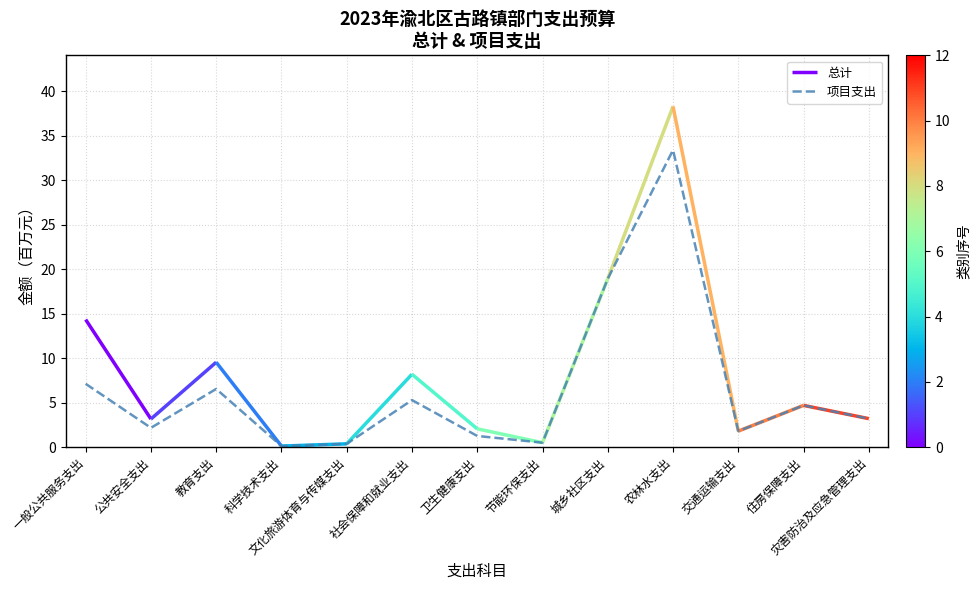

Is it true that 项目支出 equals 3.2 at 灾害防治及应急管理支出?

True